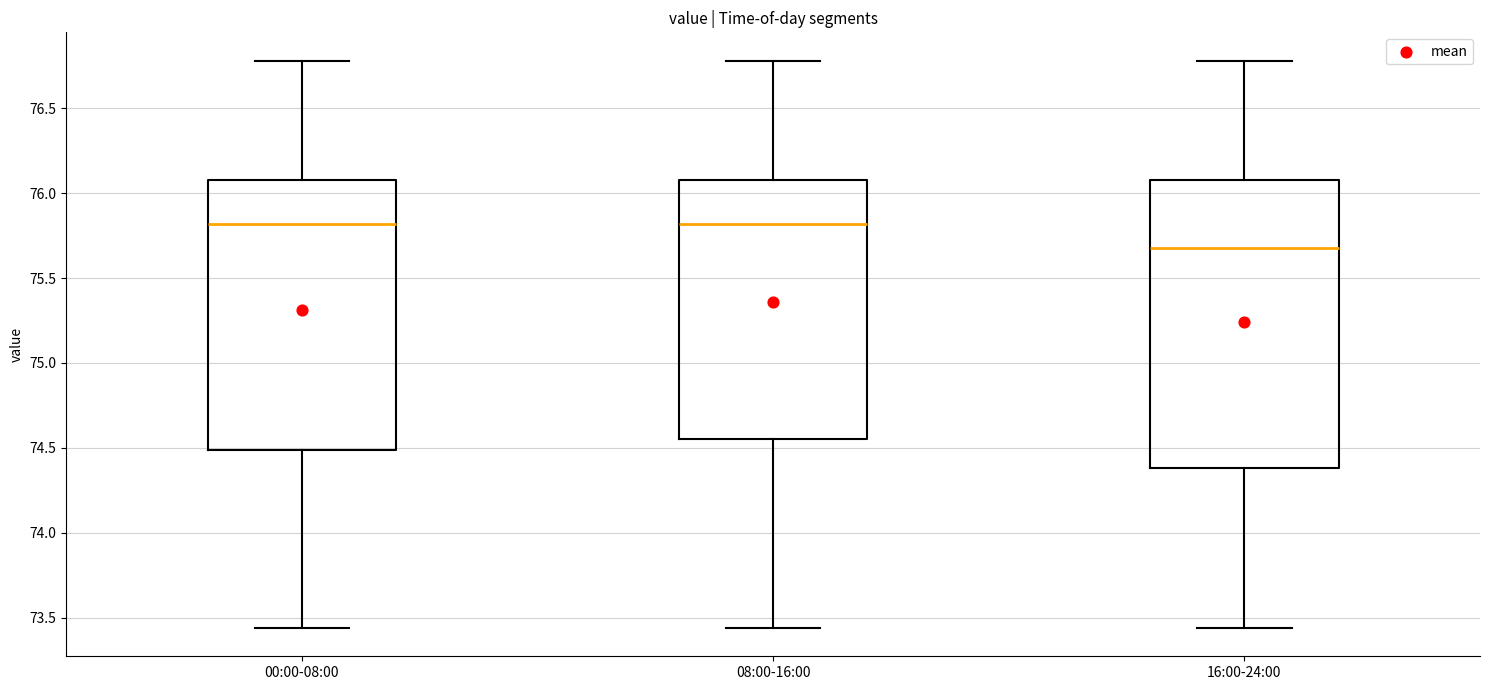

Reading left to right, transcribe this box plot: for each box, give where its median line is, the range the box spans, and where its two whiskers end, as read against the y-axis. The values are not printed on the chart, so give them approximately, as read against the axis.

00:00-08:00: median 75.80, box 74.50 to 76.10, whiskers 73.45 to 76.80
08:00-16:00: median 75.80, box 74.55 to 76.10, whiskers 73.45 to 76.80
16:00-24:00: median 75.70, box 74.40 to 76.10, whiskers 73.45 to 76.80